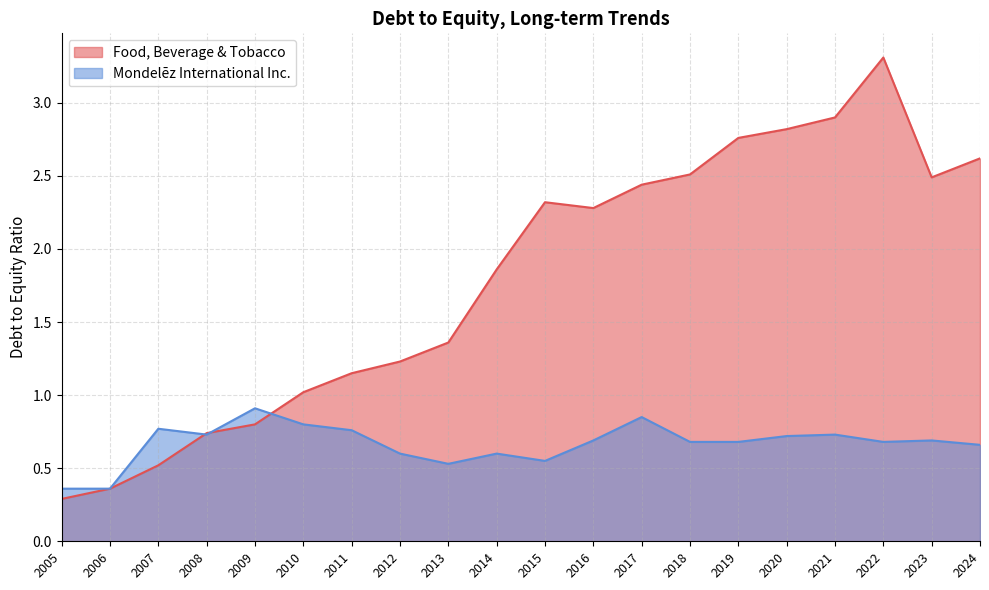

The value of Food, Beverage & Tobacco at 2024 is 1.2. True or false?

False